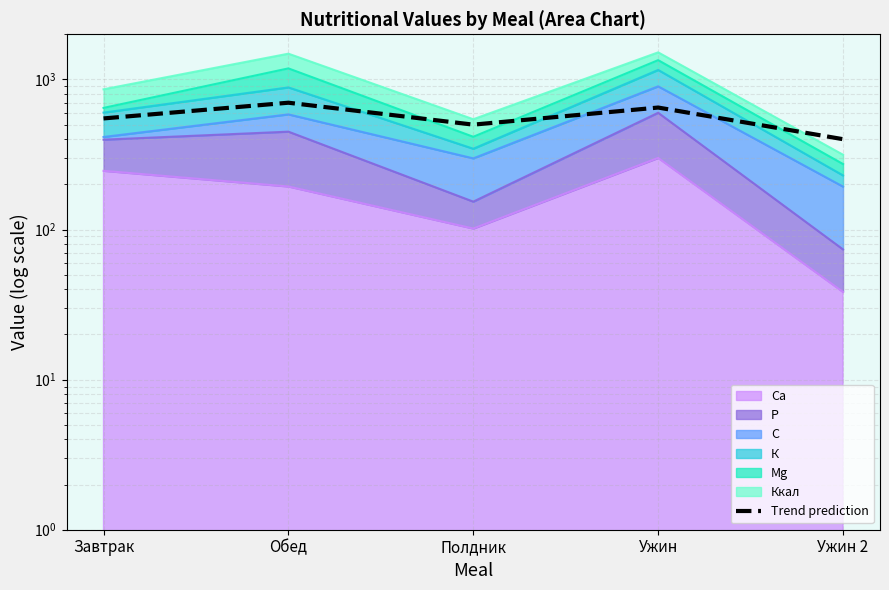

What is the difference between the values at Ужин and Завтрак?

100